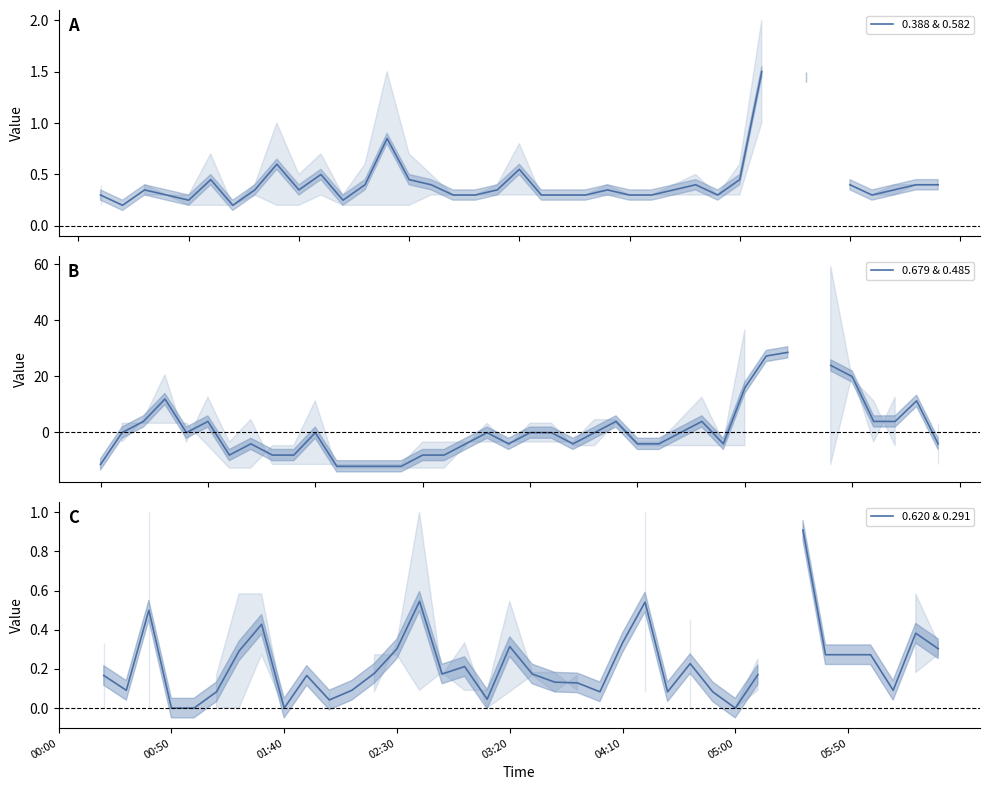

After their last crossing, which series has the higher values: 0.620 & 0.291 or 0.679 & 0.485?

0.620 & 0.291